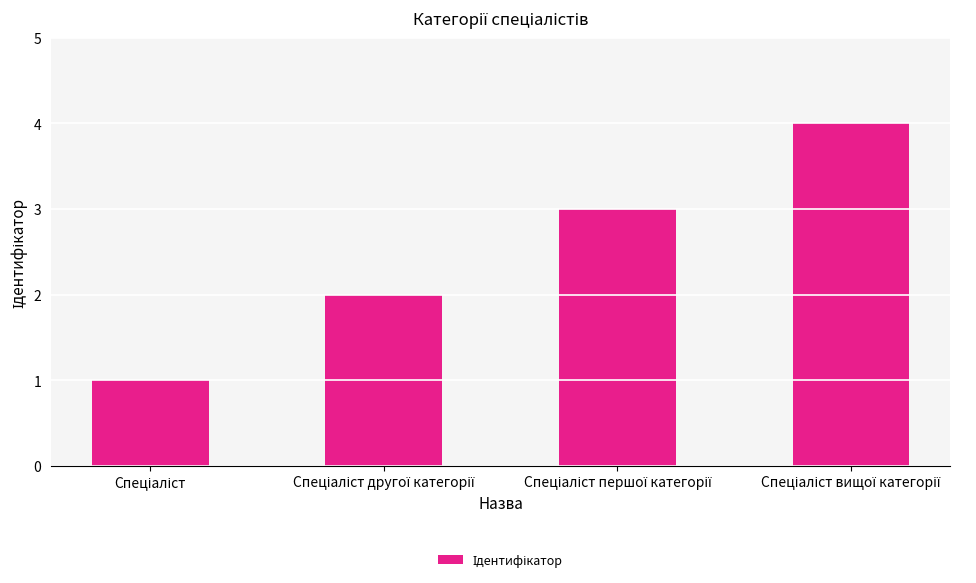

What is the difference between the maximum and minimum values?

3